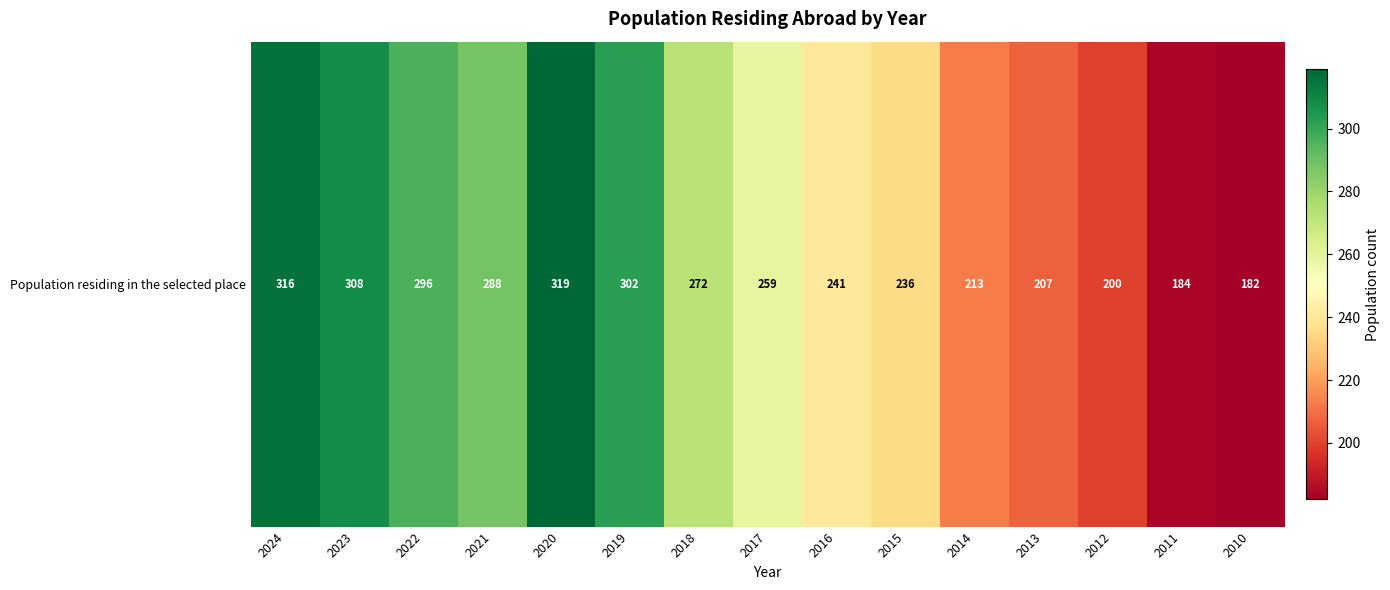

Reading left to right, what are all the values shown in this chart?

316	308	296	288	319	302	272	259	241	236	213	207	200	184	182